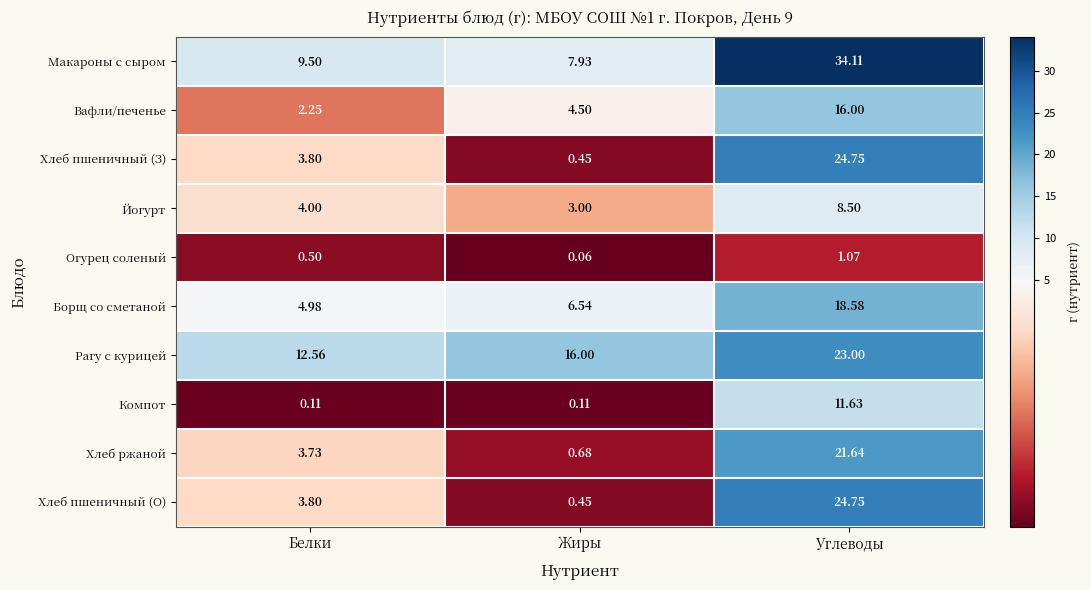

Which series has the largest range (max minus min)?

Макароны с сыром